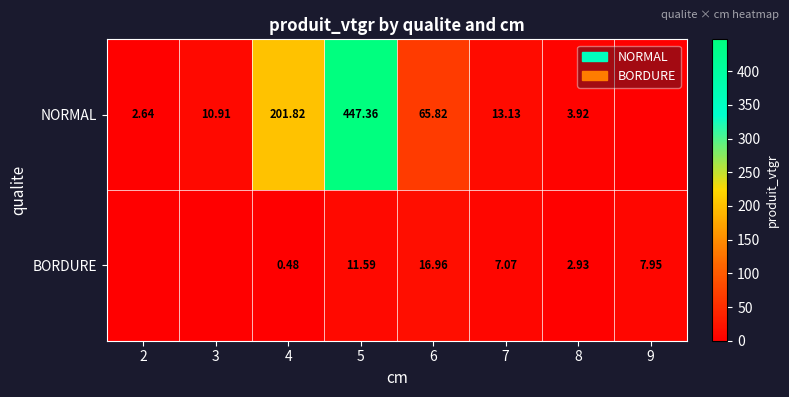

At 5, list the series in order from smallest to largest.

BORDURE, NORMAL